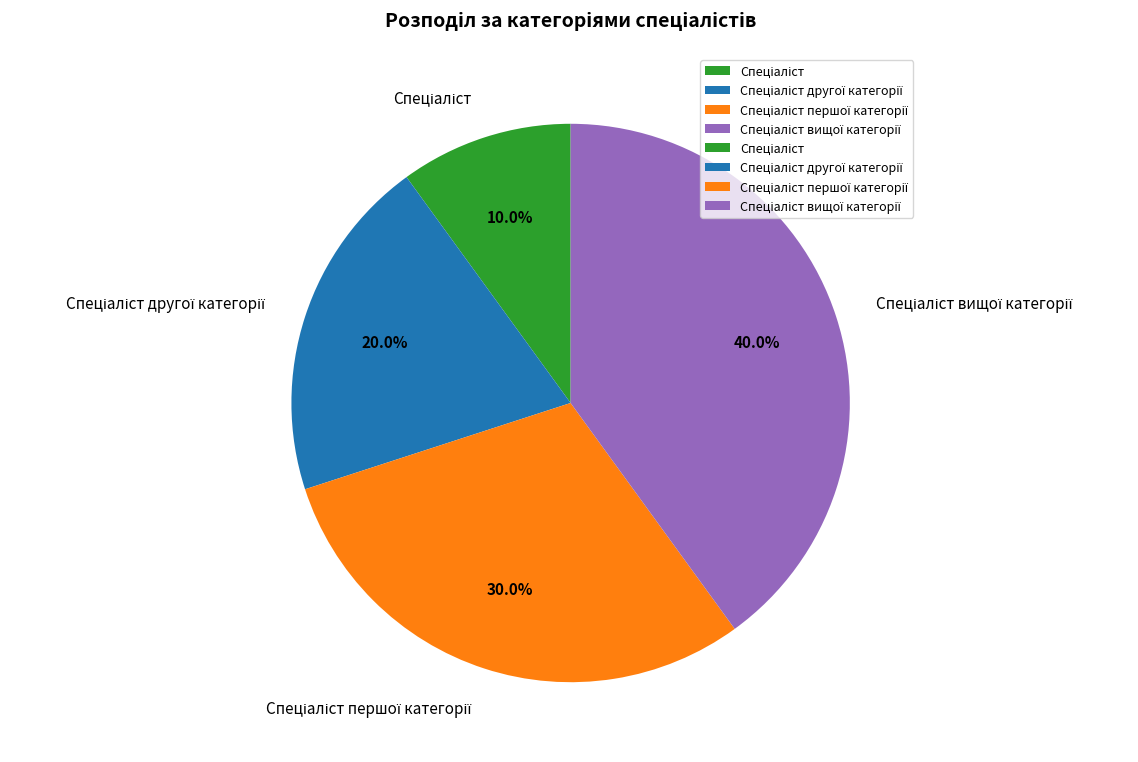

Is there a majority slice in this chart?

No